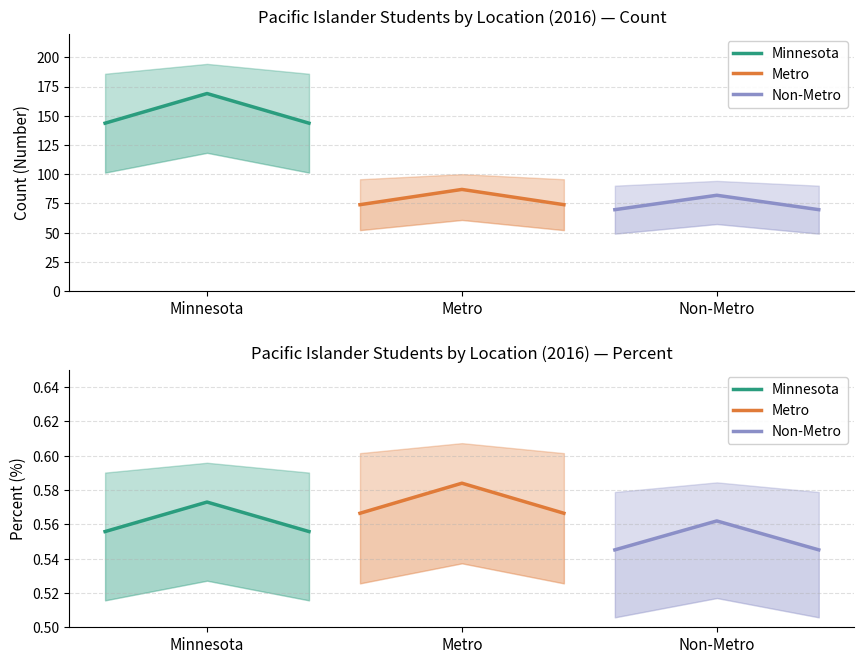

What is the sum of all Non-Metro values?

1.7